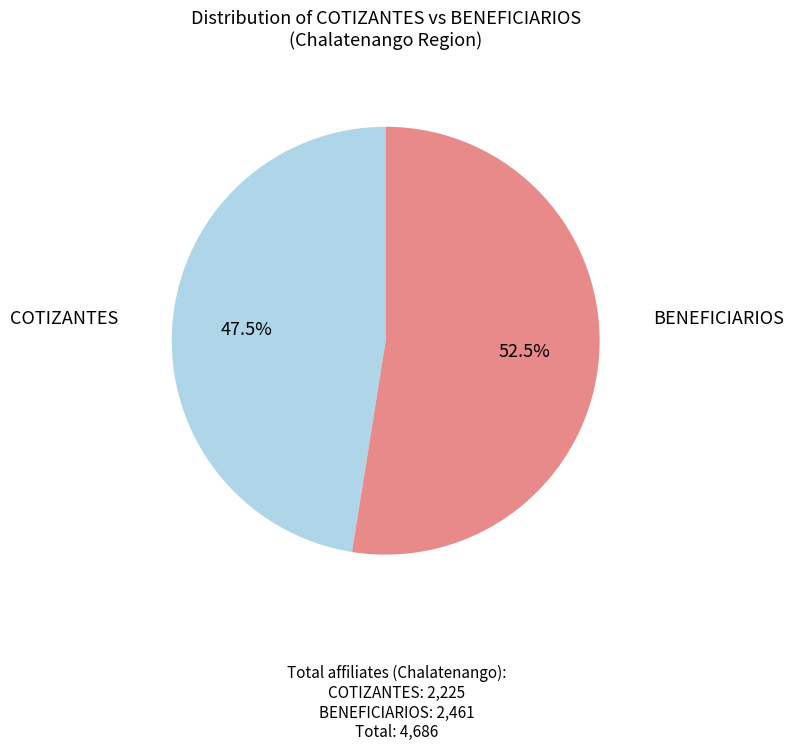

What portion of the pie excludes COTIZANTES?

52.5%